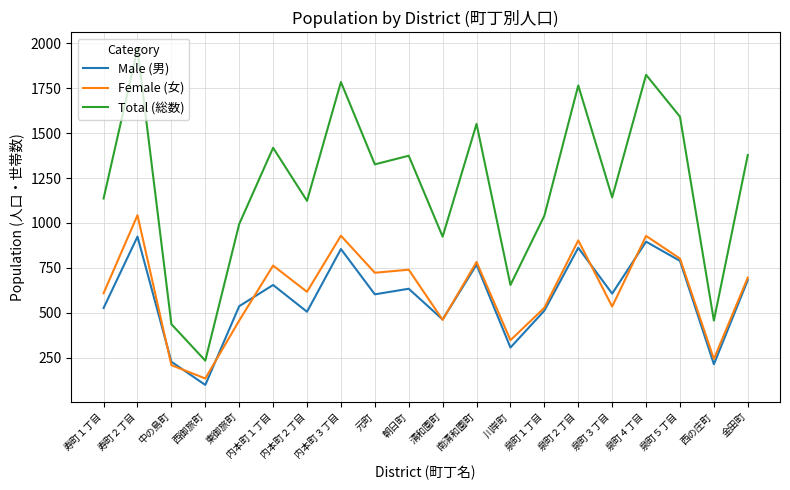

How many values in the Total (総数) series are below 1326?

10